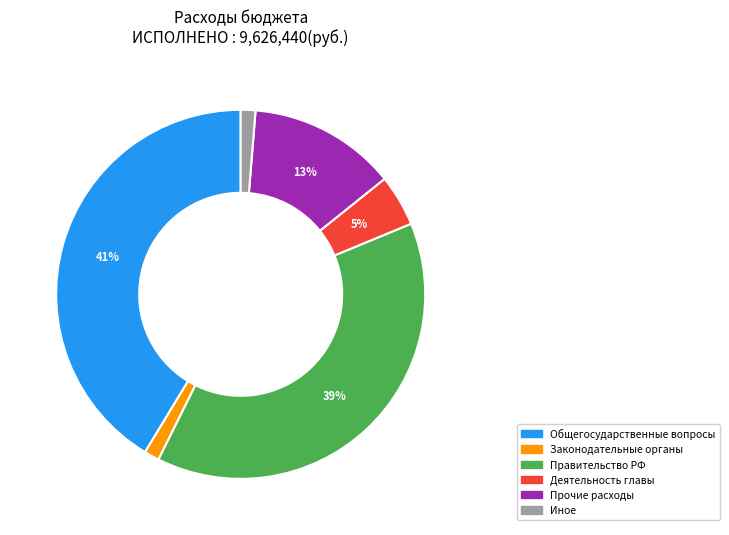

Does any single category account for the majority?

No